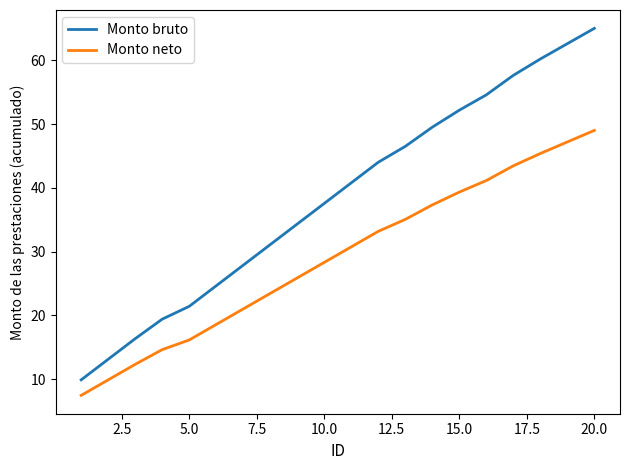

True or false: Monto neto and Monto bruto intersect in this chart.

False